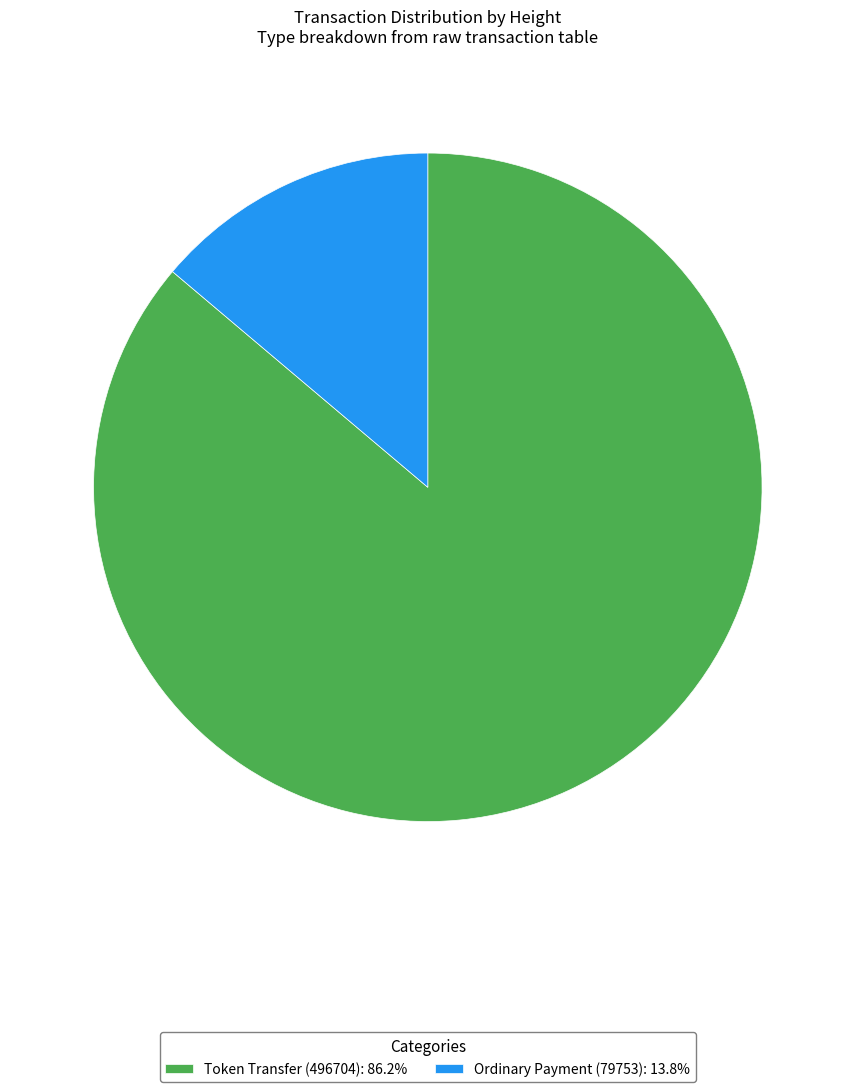

How many slices are in this pie chart?

2